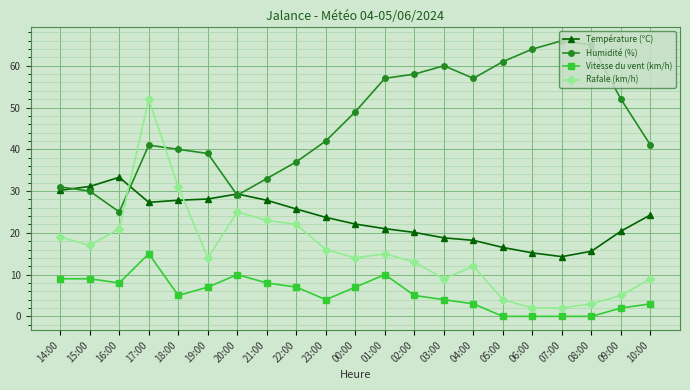

What are all the series names shown in the legend?

Température (ºC), Humidité (%), Vitesse du vent (km/h), Rafale (km/h)